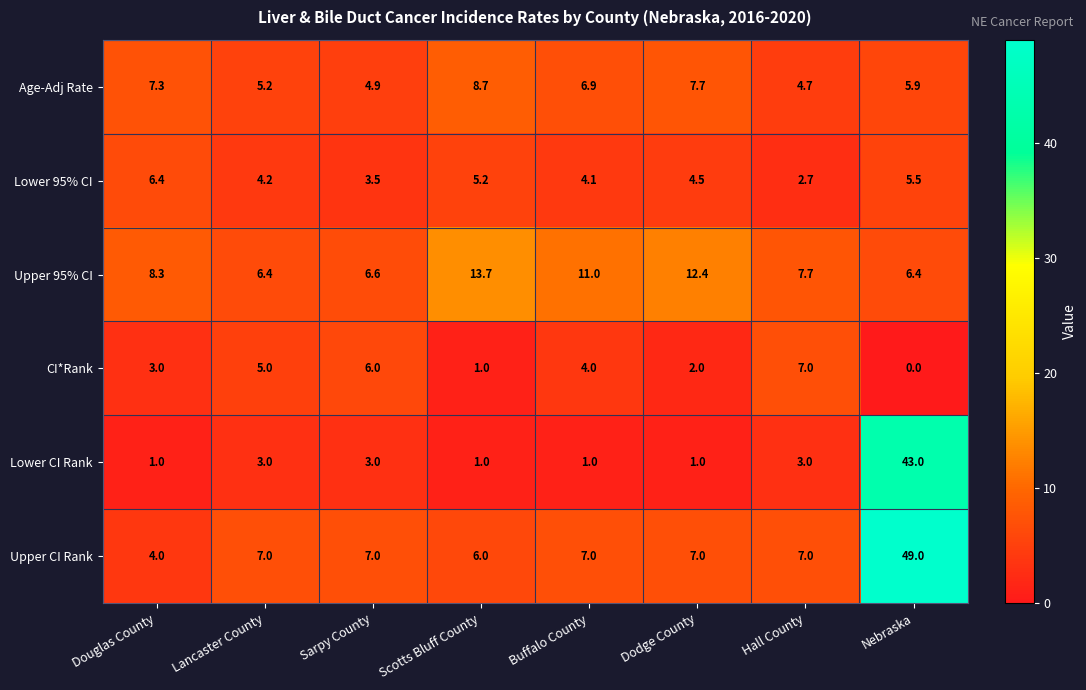

Which category has the lowest value in the CI*Rank series?

Nebraska